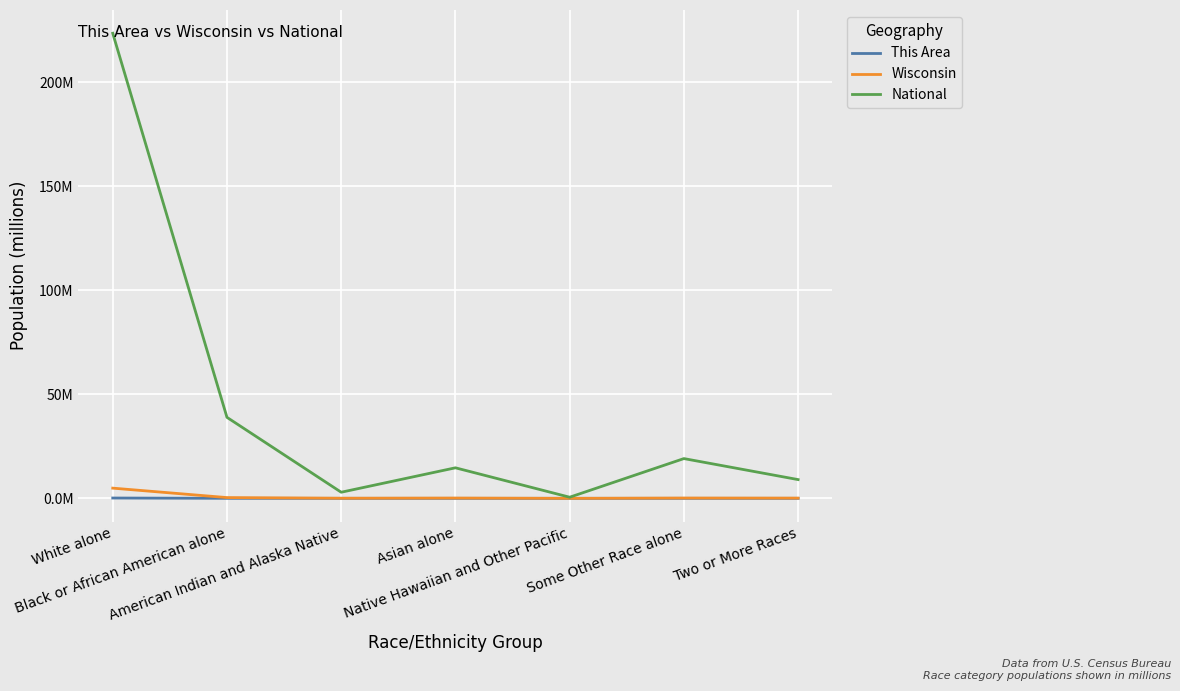

Rank the categories by This Area value from lowest to highest.

Native Hawaiian and Other Pacific, American Indian and Alaska Native, Asian alone, Two or More Races, Some Other Race alone, Black or African American alone, White alone